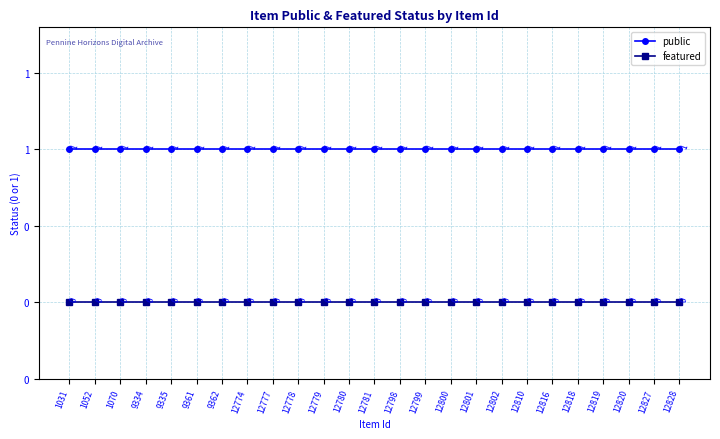

Between 9334 and 12816, which series saw the biggest shift?

public